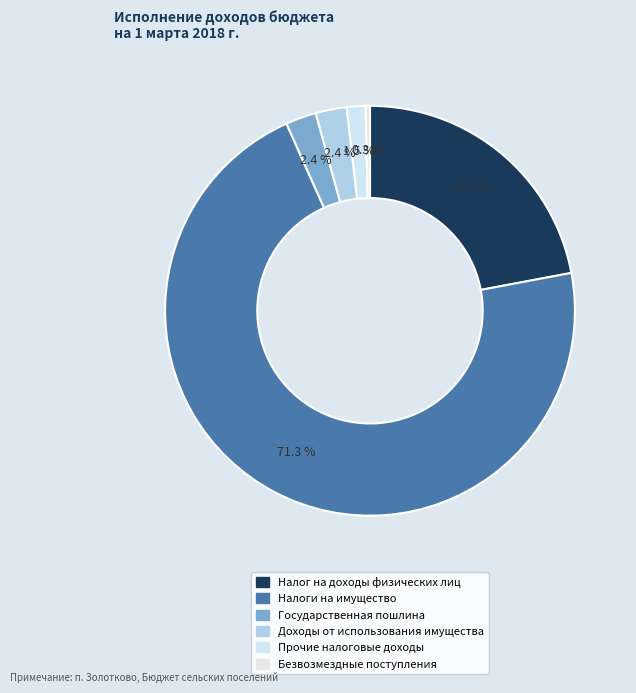

What is the smallest slice in the pie chart?

Безвозмездные поступления